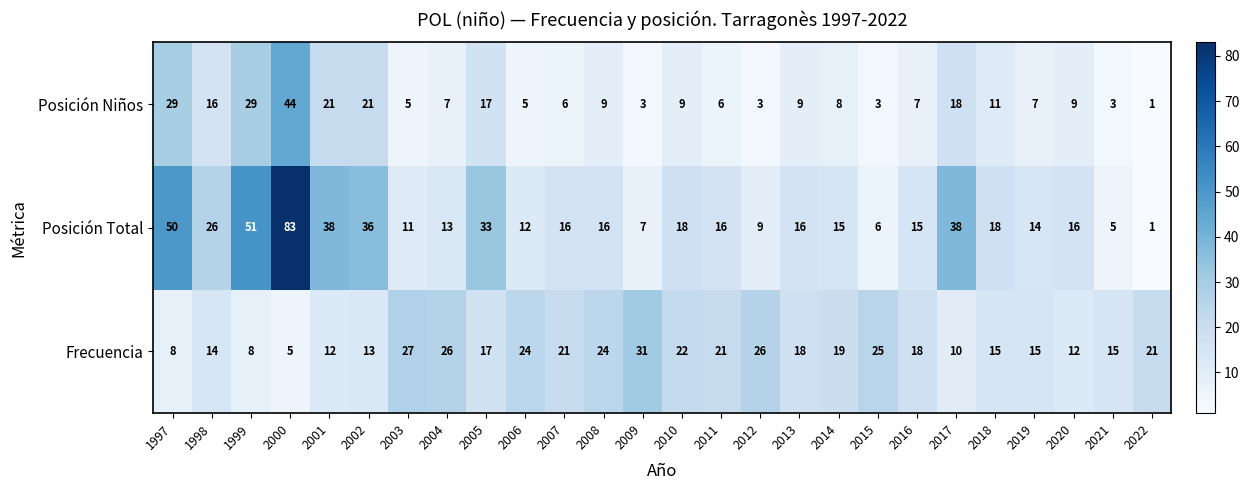

Which series changed the most between 2002 and 2007?

Posición Total